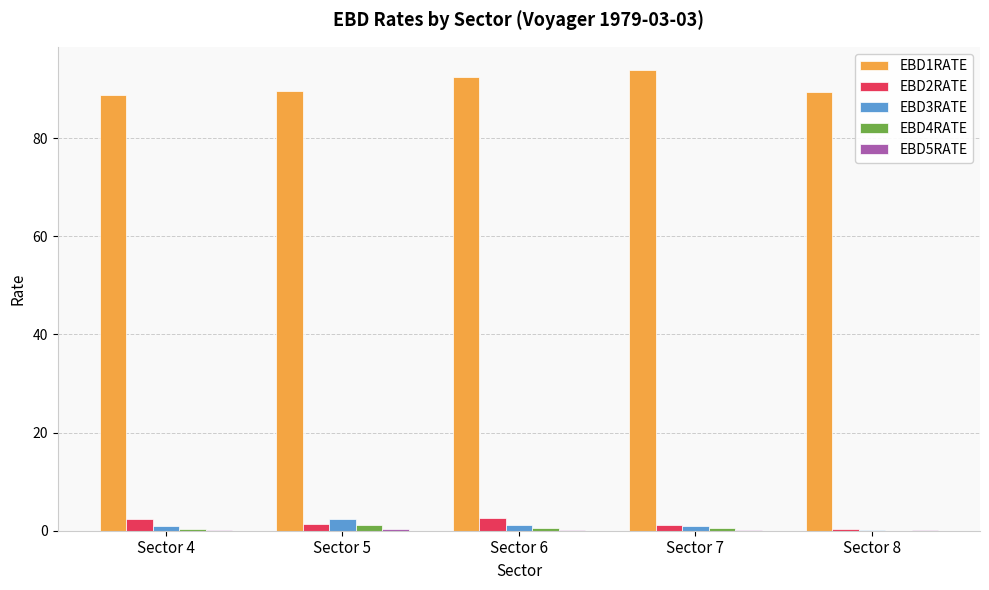

Is the value of EBD4RATE at Sector 4 greater than the value of EBD3RATE at Sector 5?

No